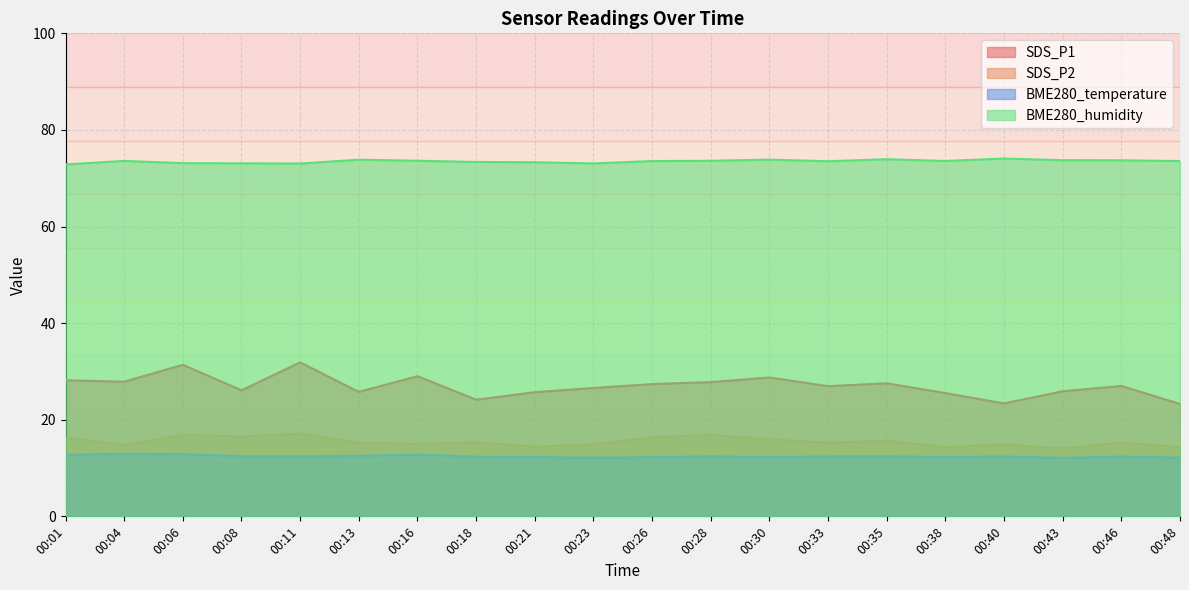

How many distinct data groups are displayed?

4